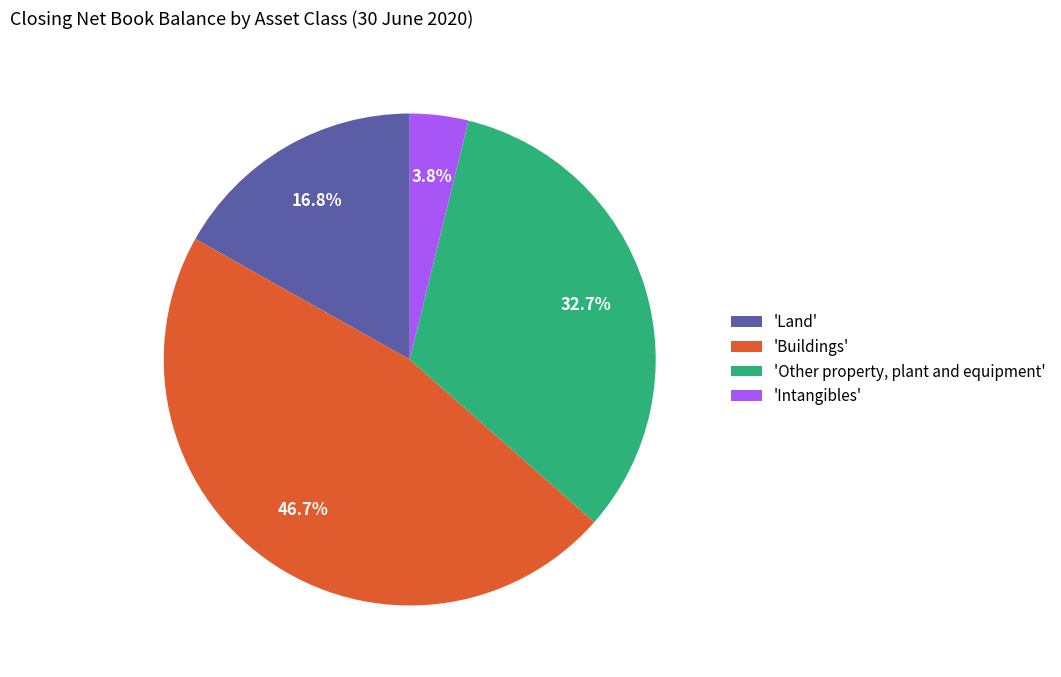

Which has a higher value, 'Intangibles' or 'Buildings'?

'Buildings'